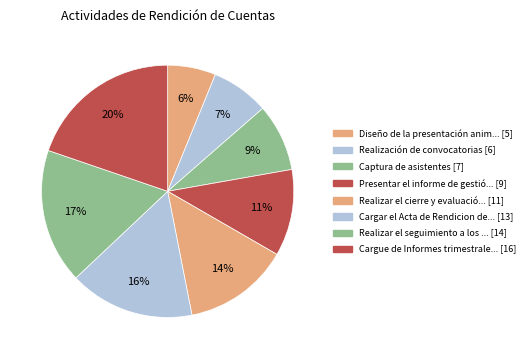

How many segments does this pie chart have?

8